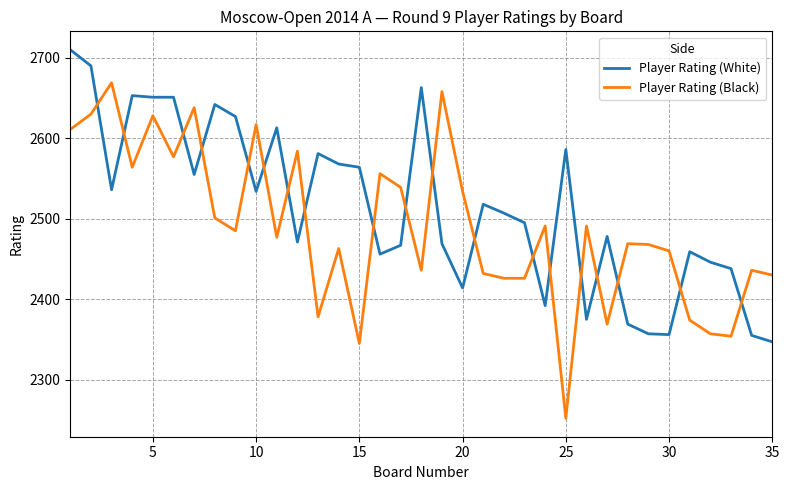

Which series has the widest spread of values?

Player Rating (Black)